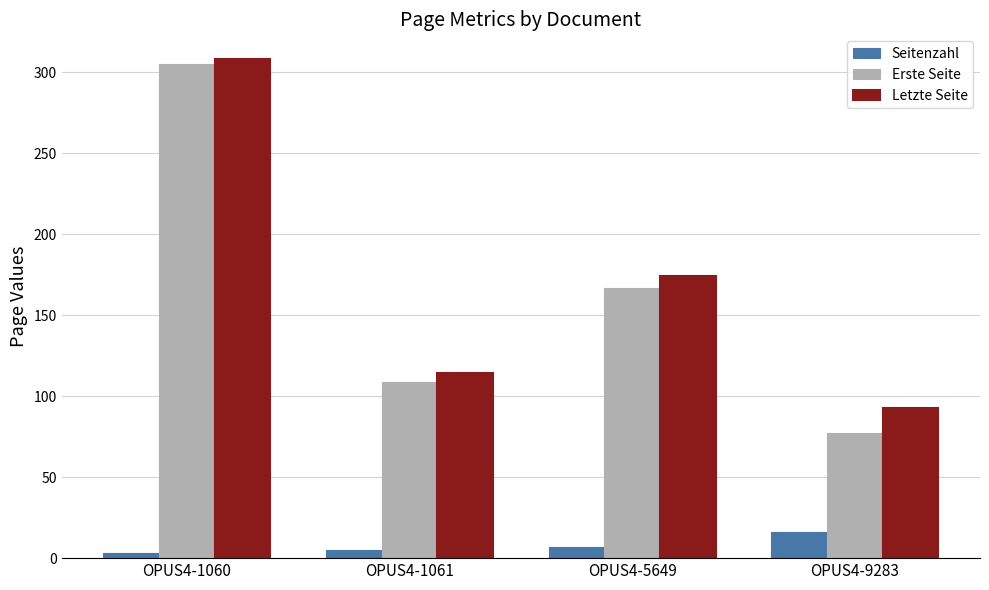

Are the bars horizontal?

No